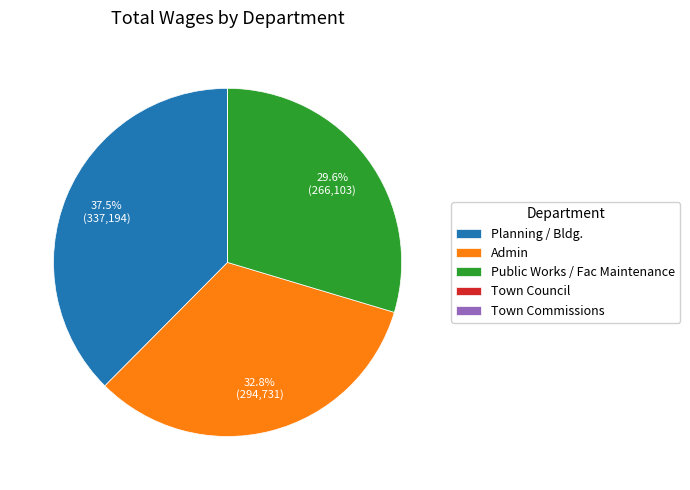

To the nearest percent, what portion does Admin represent?

33%